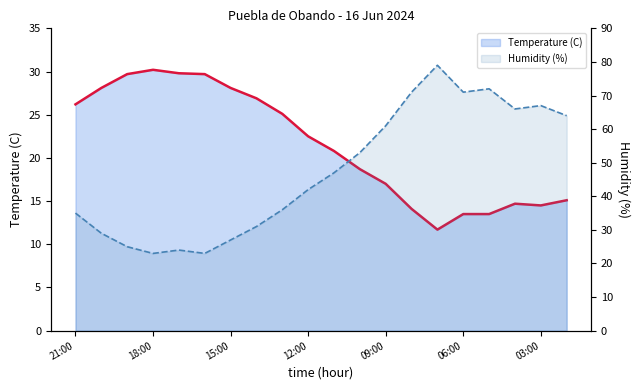

What are all the series names shown in the legend?

Temperature (C), Humidity (%)